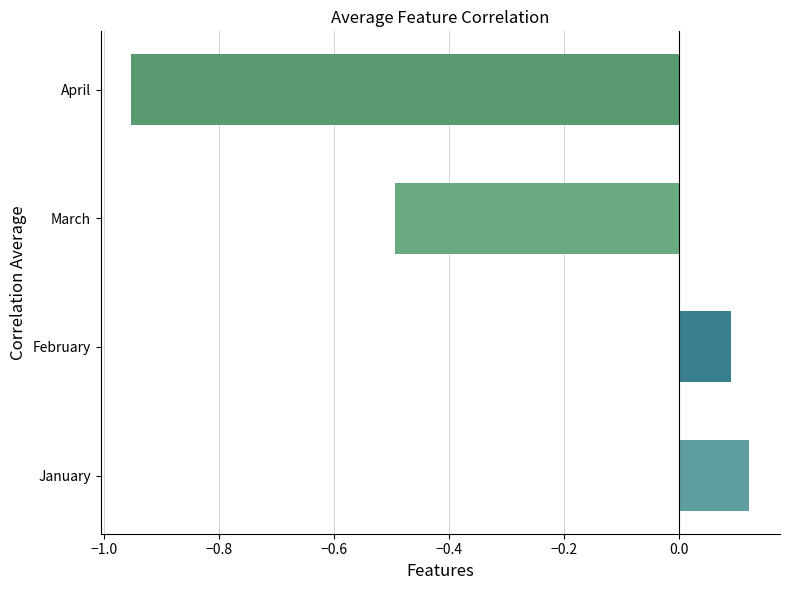

True or false: the data shows -0.5 at March.

True